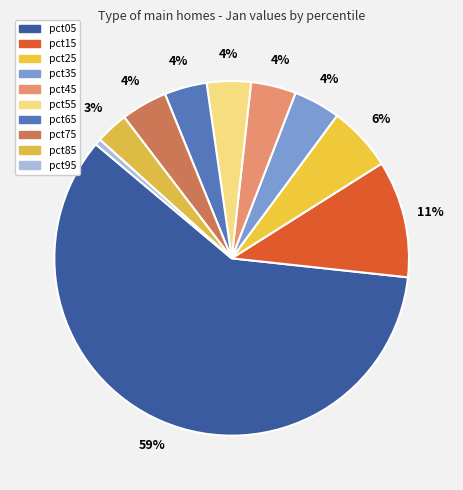

To the nearest percent, what is the combined percentage of pct35 and pct65?

8%